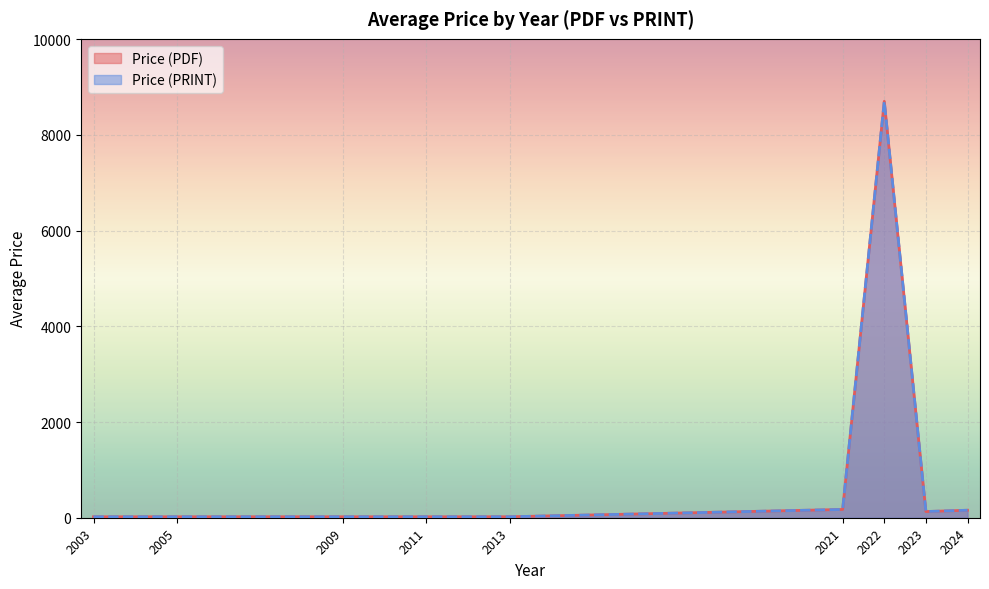

Does the chart display data point markers on the line(s)?

No